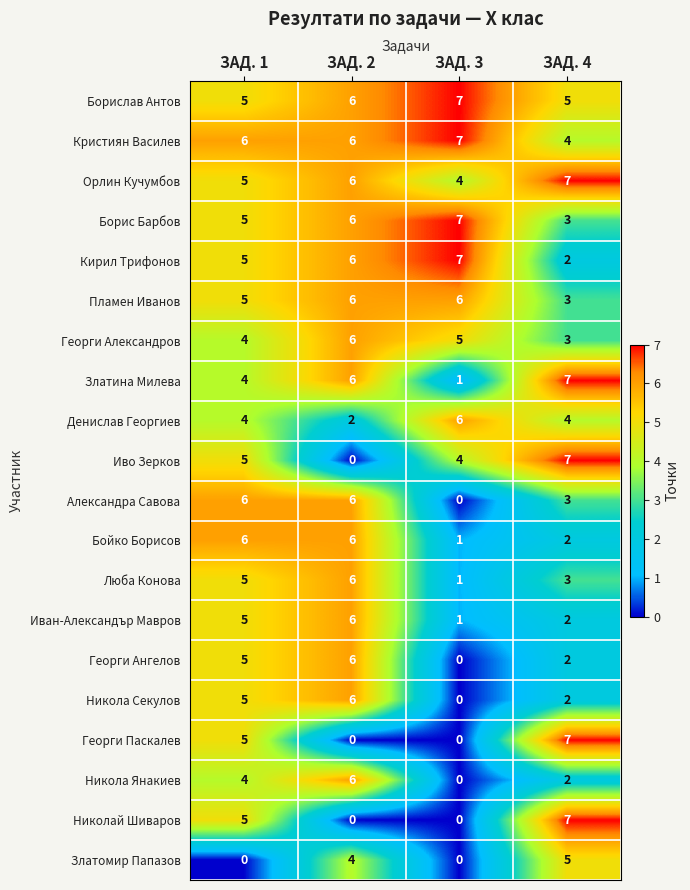

At which category is the sum across all series the highest?

ЗАД. 2